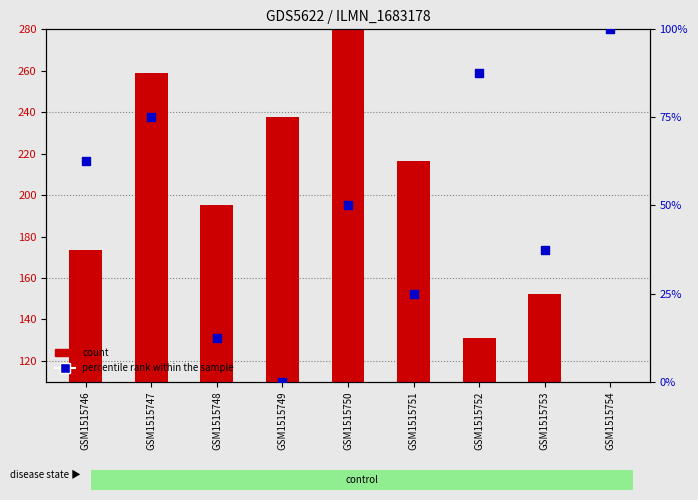

Which series has the largest Y range (max minus min)?

count